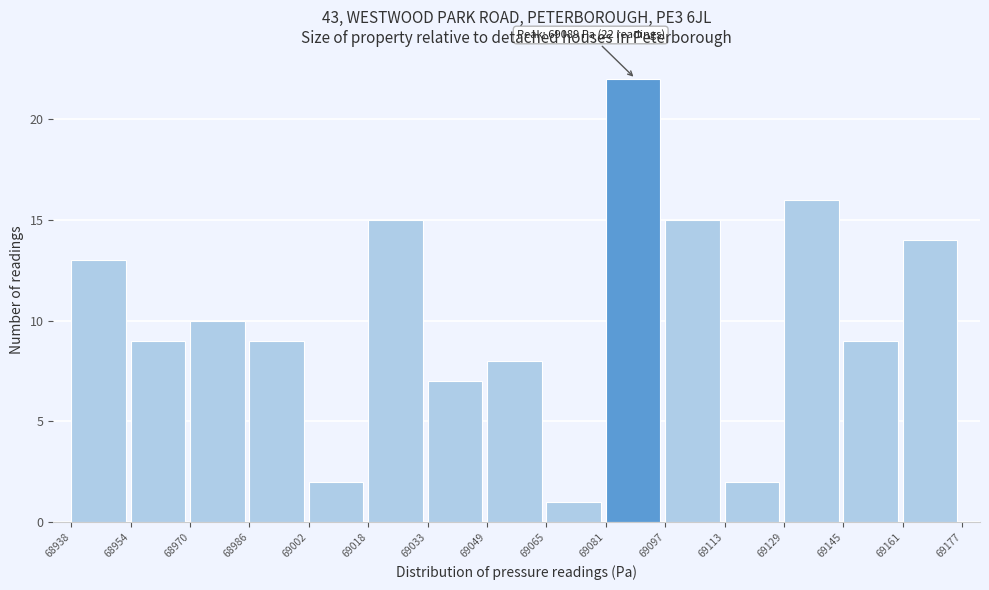

Which range on the x-axis has the tallest bar?

69081 to 69097